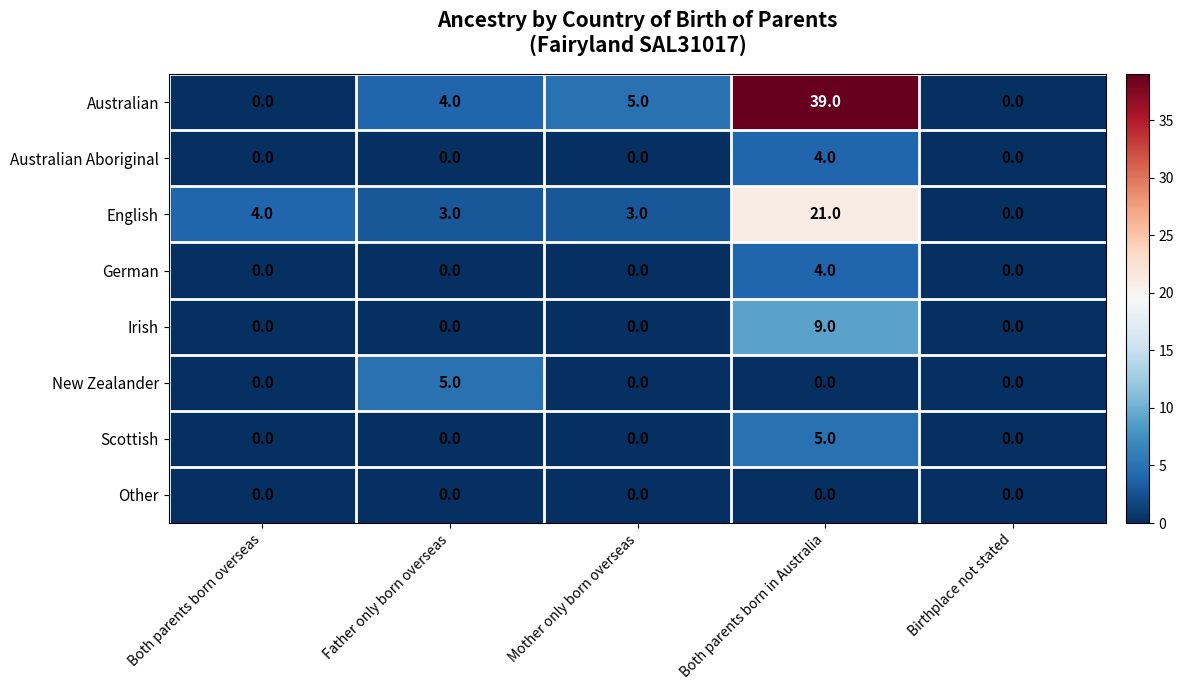

How many Australian Aboriginal values are between 0 and 1?

4